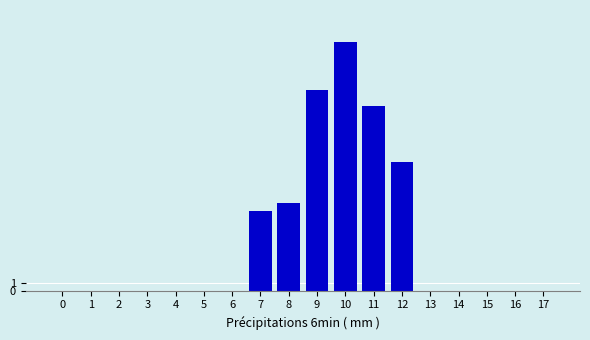

Between 12 and 17, which series saw the biggest shift?

Partie6